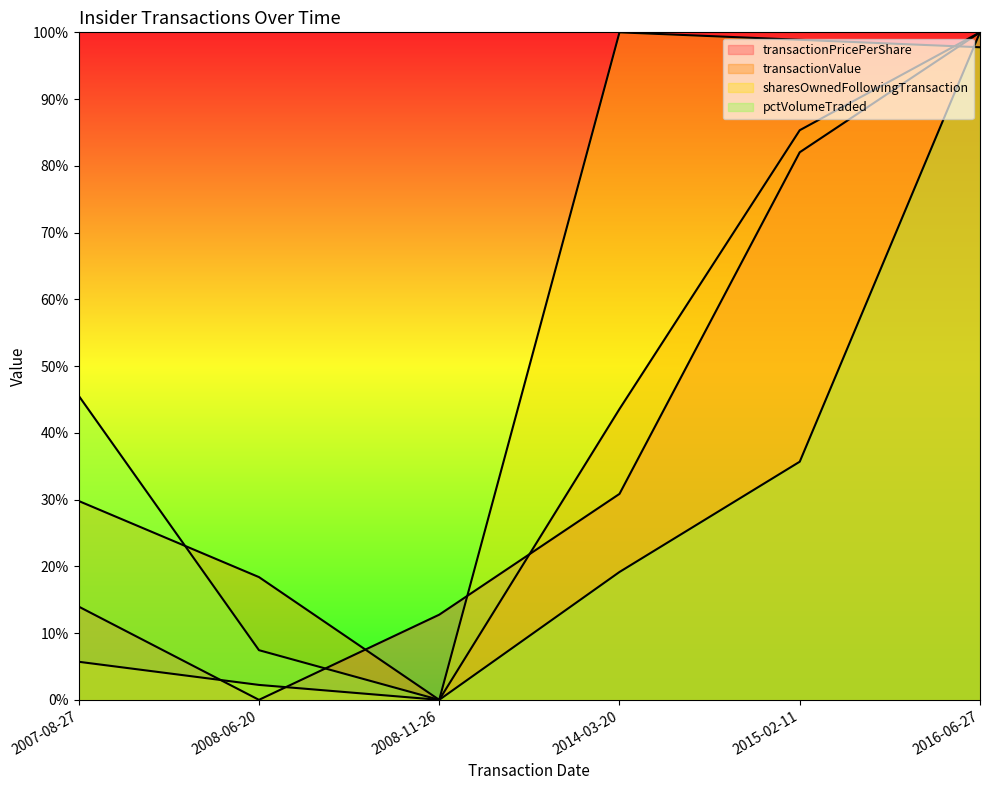

The transactionValue series shows 0.6 at 2008-11-26. True or false?

False